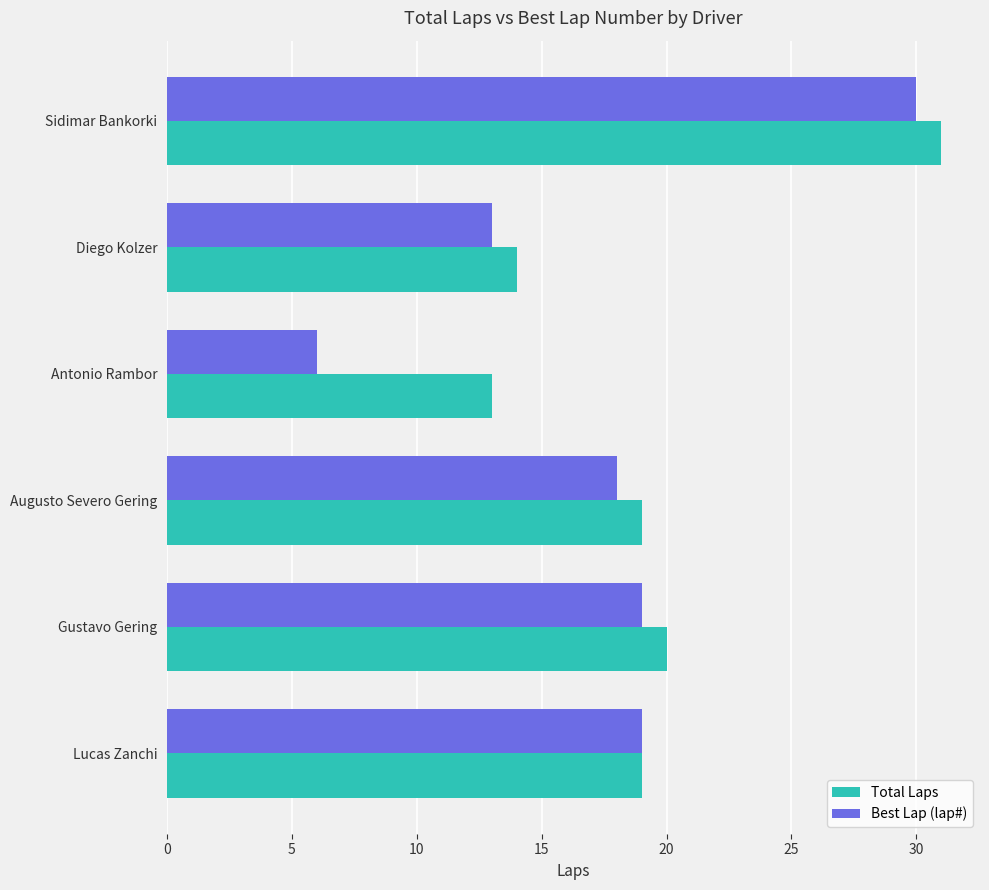

What is the difference between the Total Laps values at Antonio Rambor and Augusto Severo Gering?

6